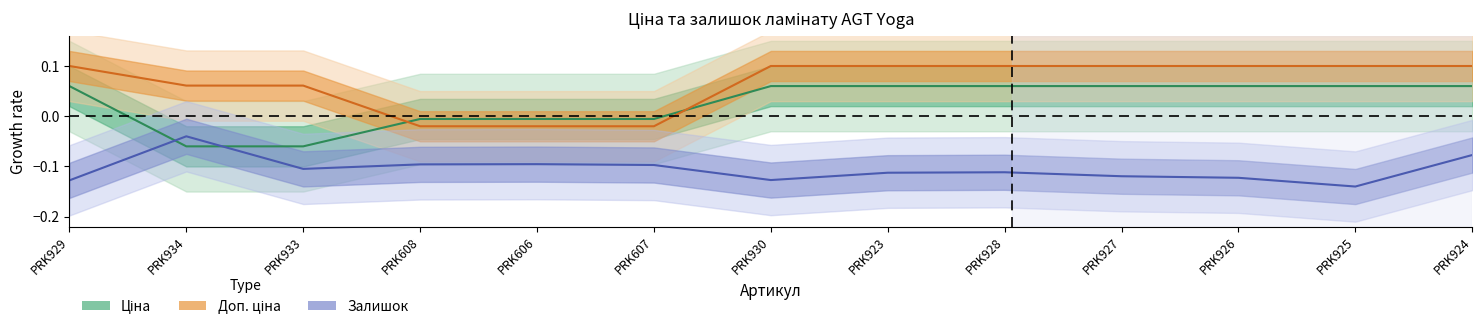

How many lines are shown in the chart?

3